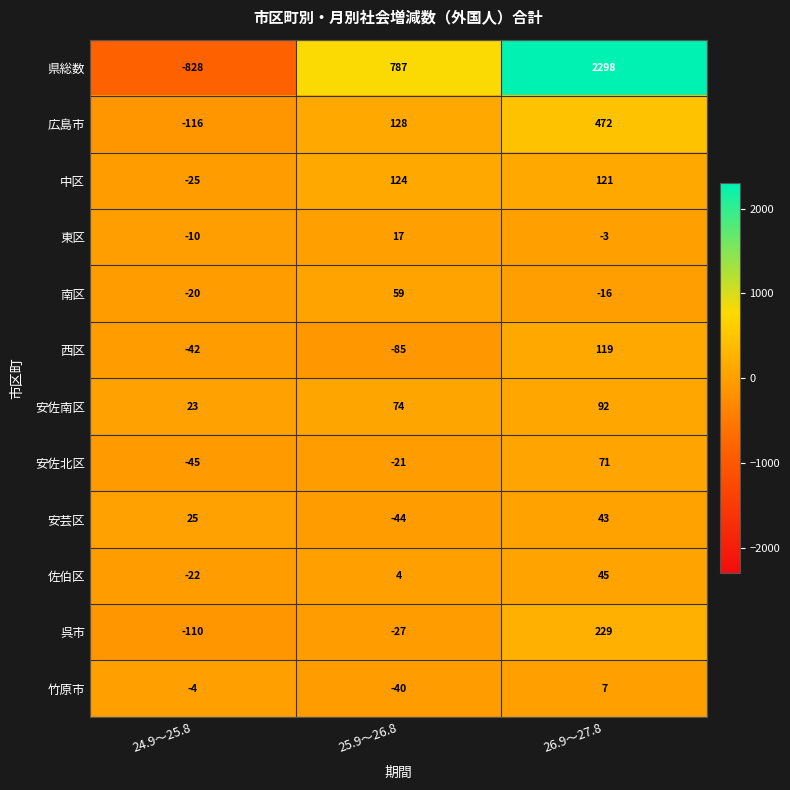

What is the total value across all series at 25.9～26.8?

976